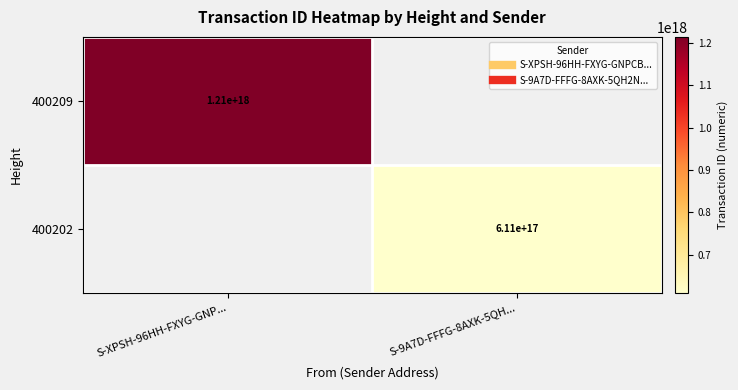

Read the 400209 value at S-XPSH-96HH-FXYG-GNP..., to the nearest 50.

1214455918928334400